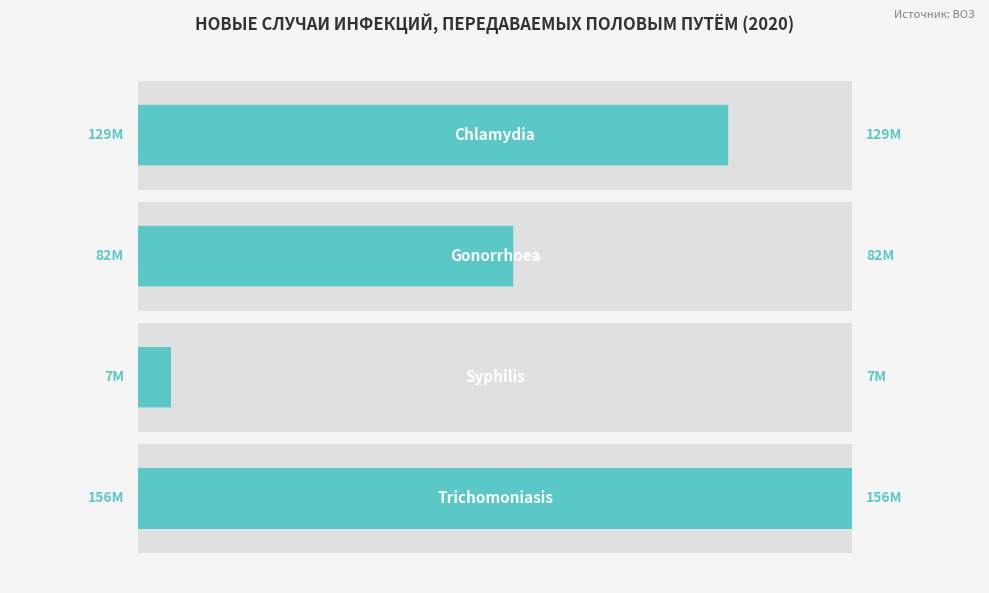

What is the change in value from 0 to 2?

-121900000